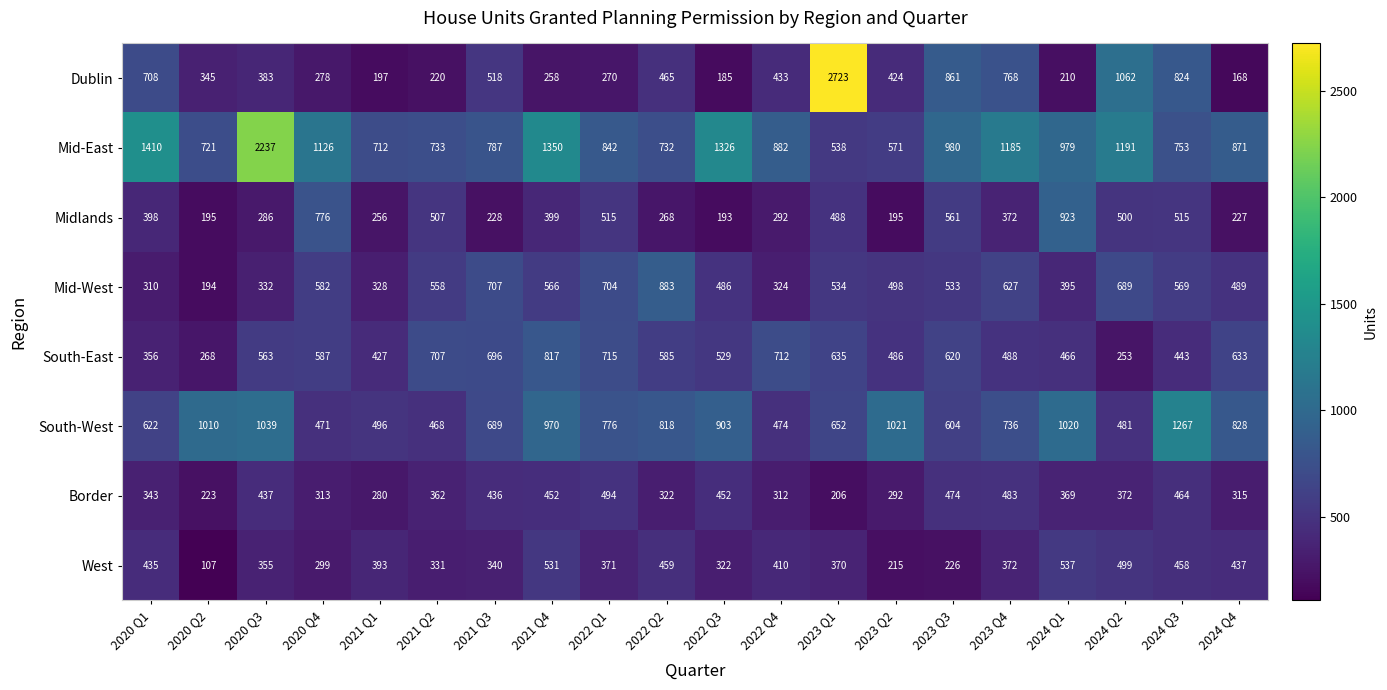

Which series has the largest total across all categories?

Mid-East